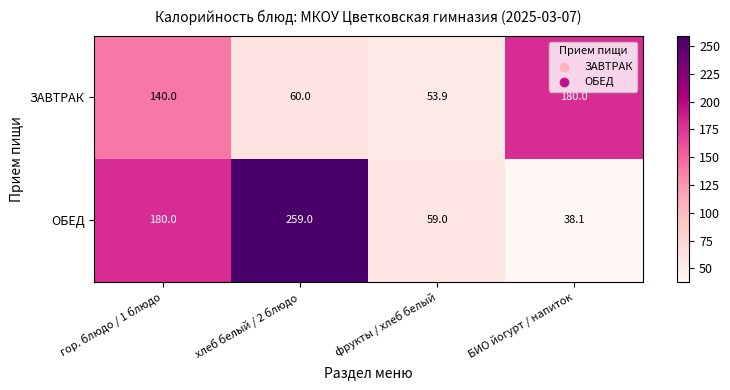

Is it true that ОБЕД equals 259.0 at хлеб белый / 2 блюдо?

True